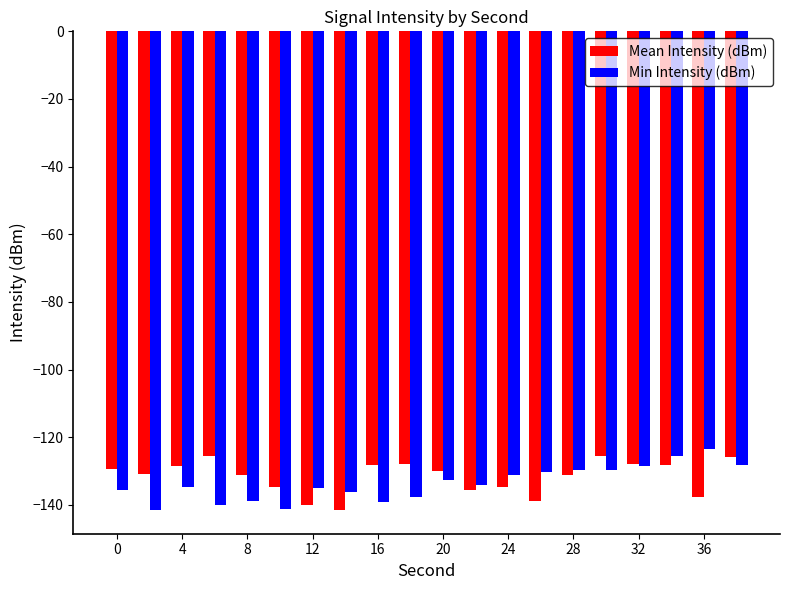

What is the lowest value of the Mean Intensity (dBm) series?

-141.4